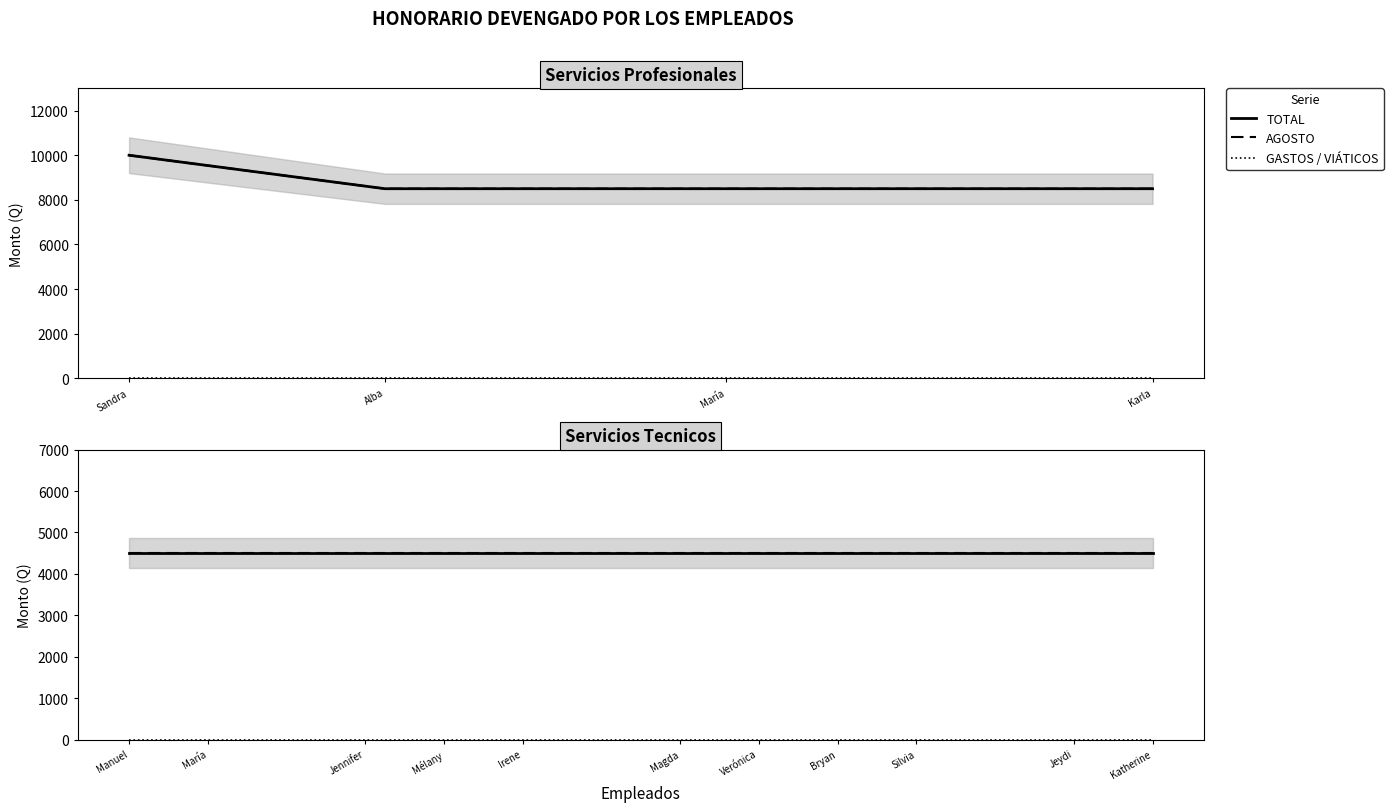

Which category has the lowest value in the GASTOS POR COMISIONES / VIÁTICOS series?

Manuel